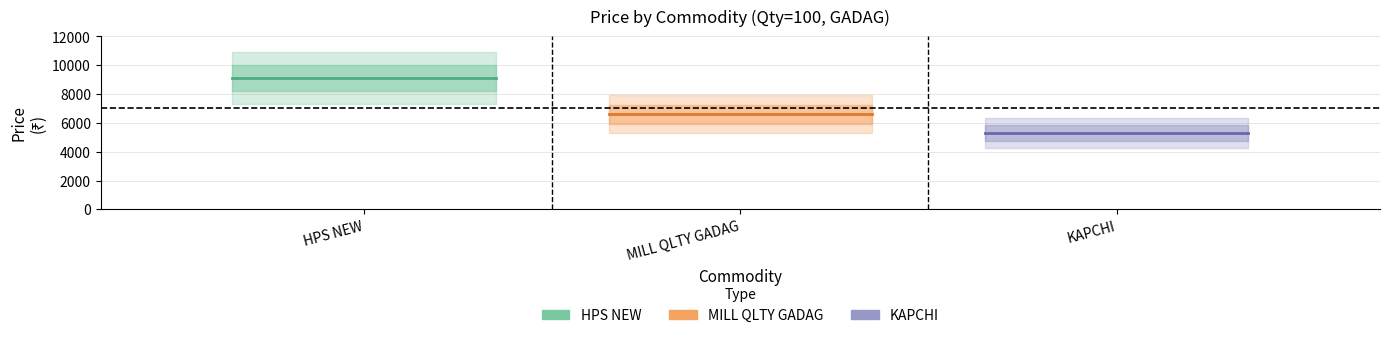

Reading right to left, extract all data points from this chart.

HPS NEW: 9100	9100	9100
MILL QLTY GADAG: 6600	6600	6600
KAPCHI: 5300	5300	5300